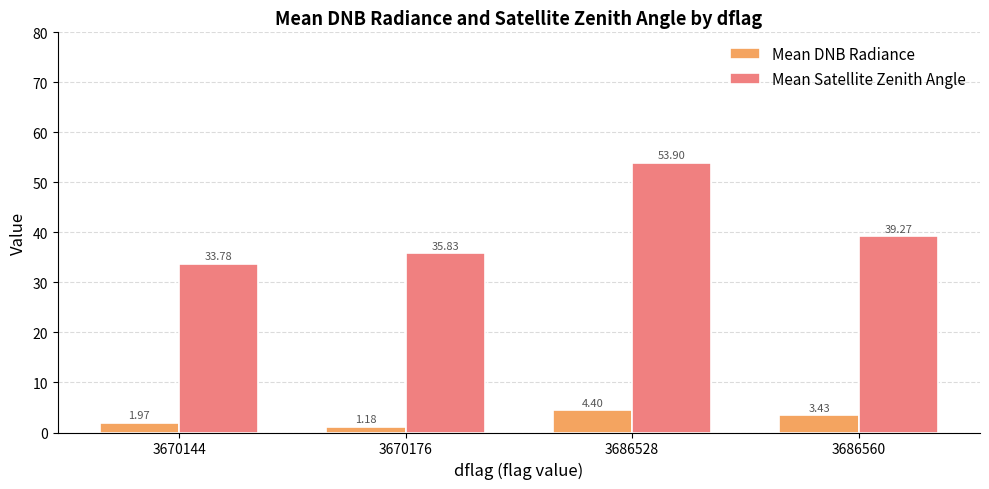

How many values in the Mean DNB Radiance series are below 3?

2